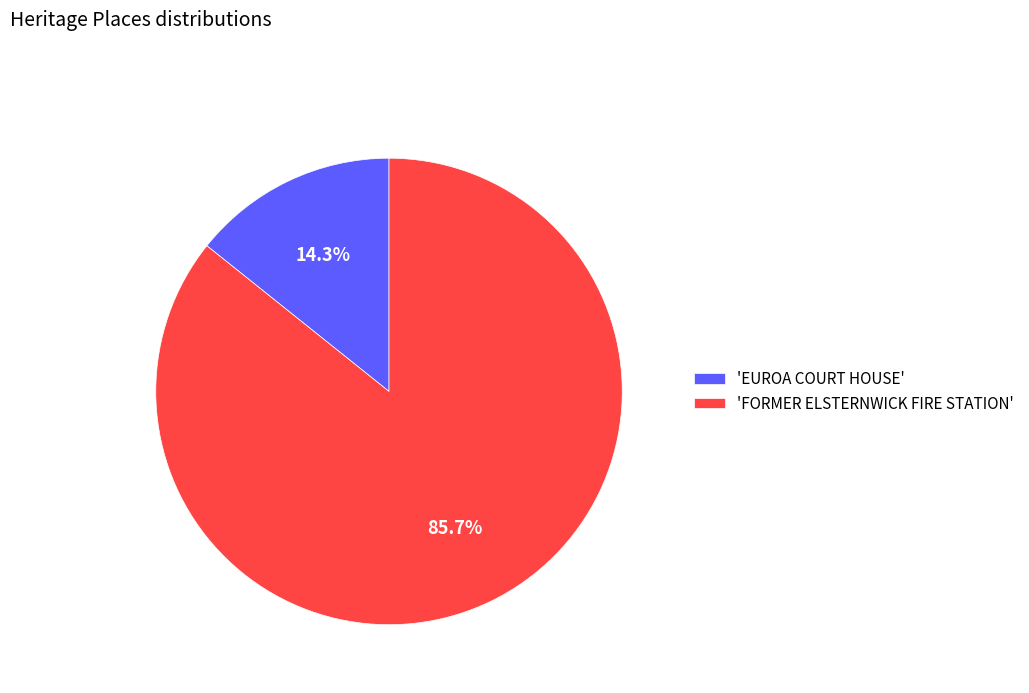

Rank the categories by value from highest to lowest.

'FORMER ELSTERNWICK FIRE STATION', 'EUROA COURT HOUSE'